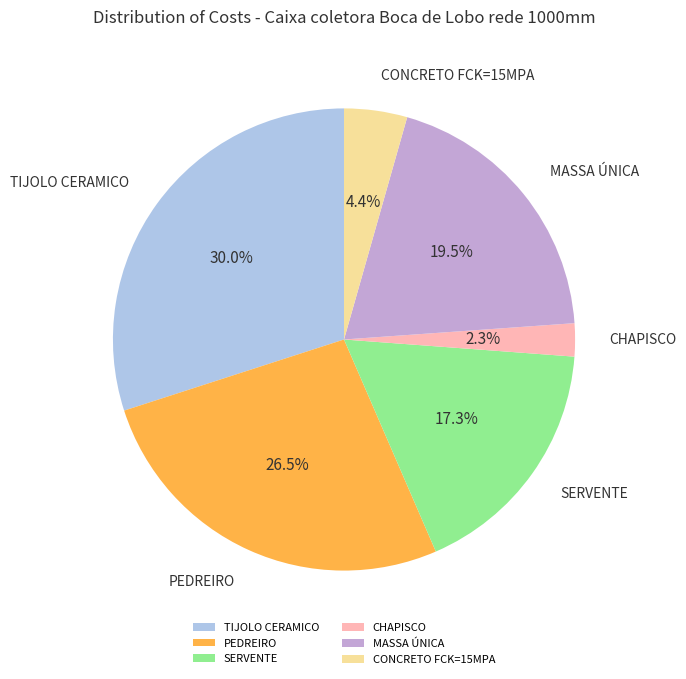

Is the sum of CHAPISCO and MASSA ÚNICA greater than half?

No